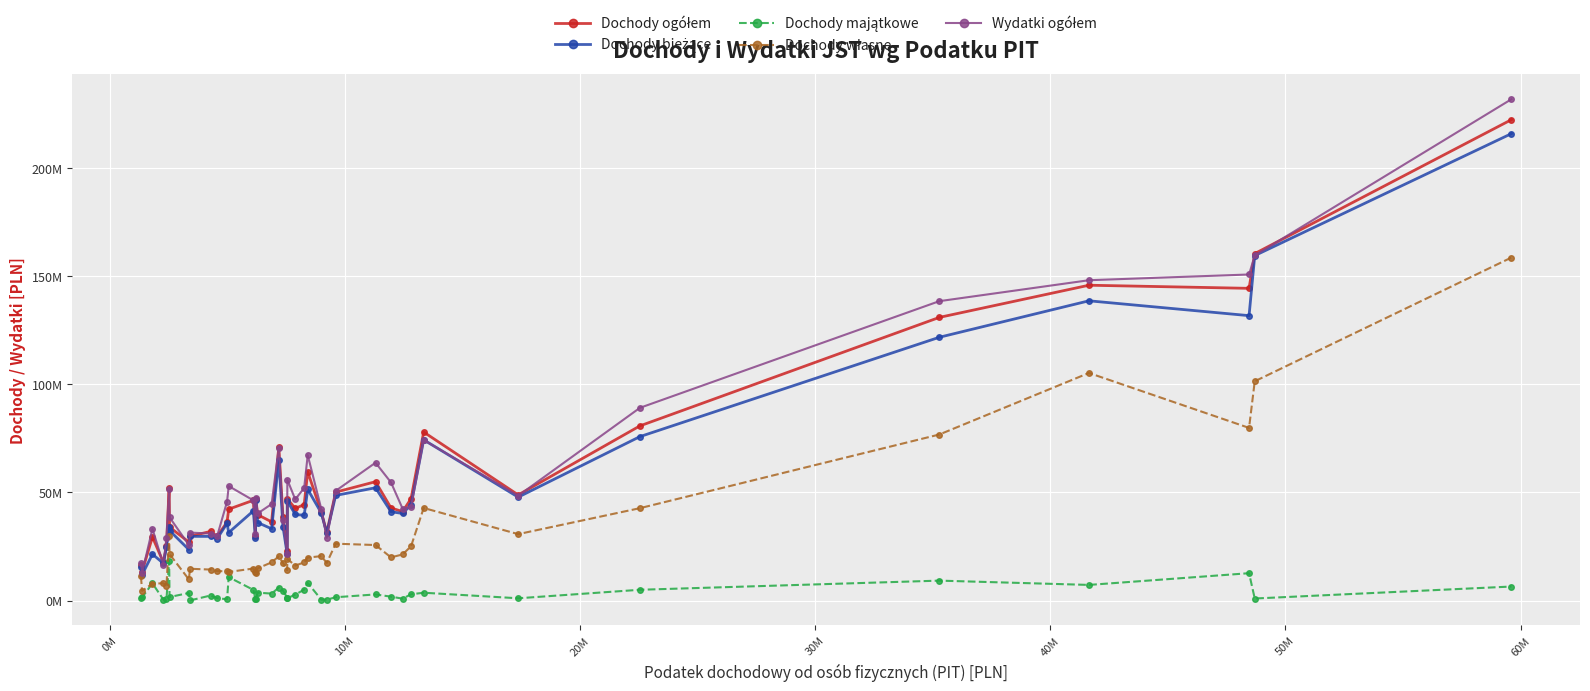

Does the chart have visible grid lines?

Yes